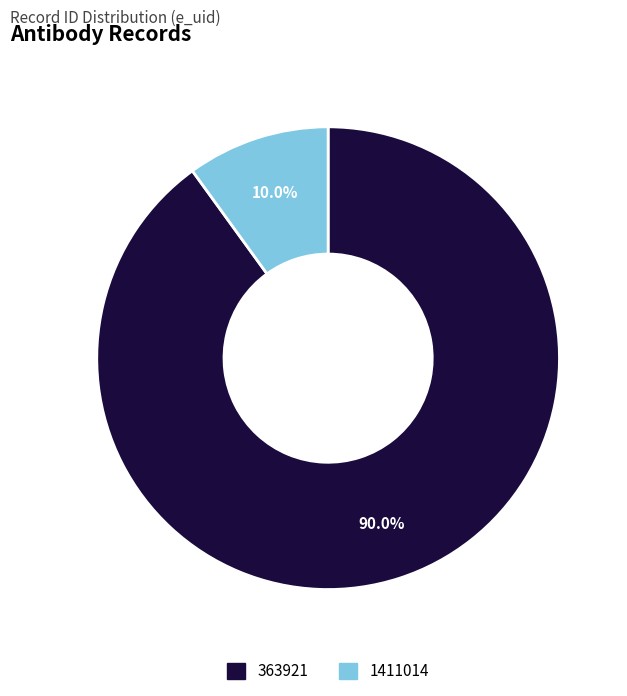

Do 363921 and 1411014 together represent more than half of the pie?

Yes